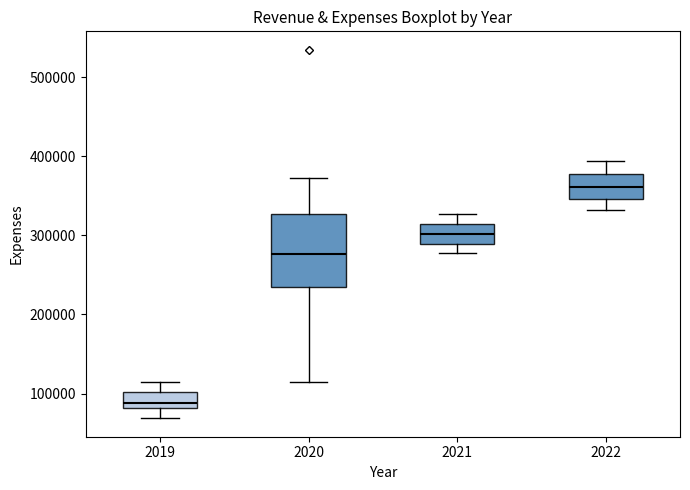

Which box has the lowest median line?

2019